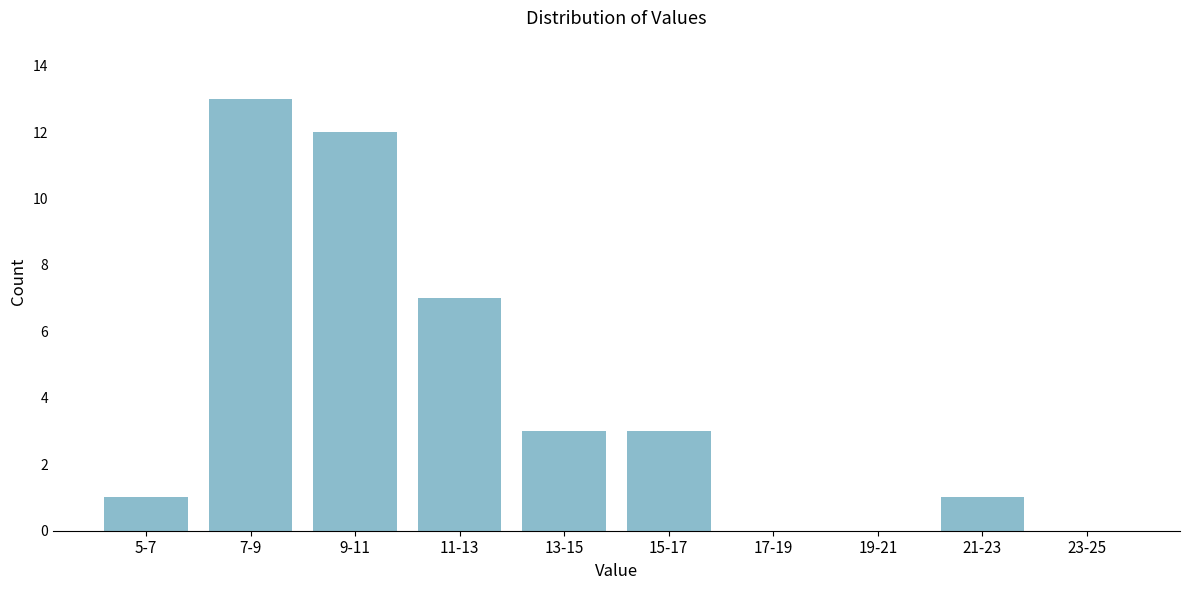

Reading left to right, transcribe all the data shown in this chart.

5-7=1	7-9=13	9-11=12	11-13=7	13-15=3	15-17=3	17-19=0	19-21=0	21-23=1	23-25=0